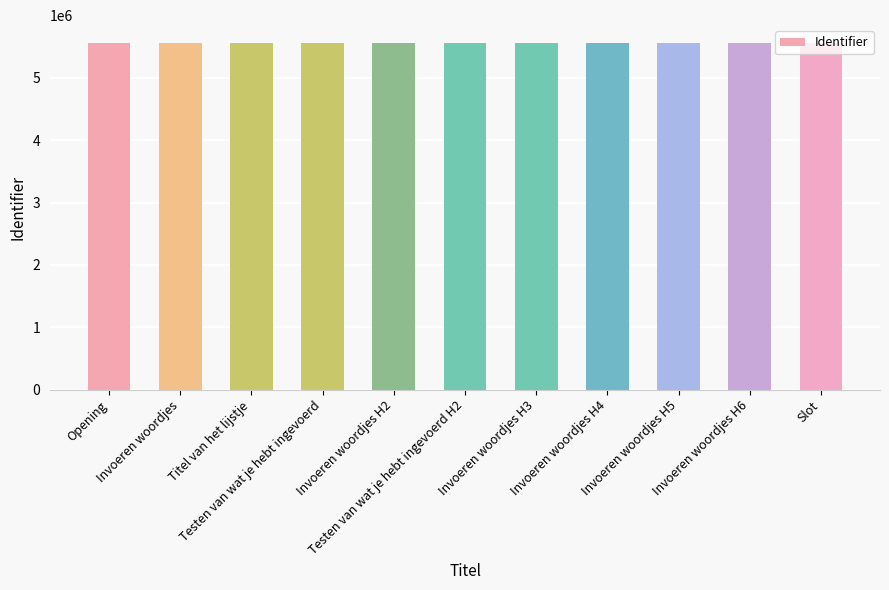

Does the chart contain stacked bars?

No